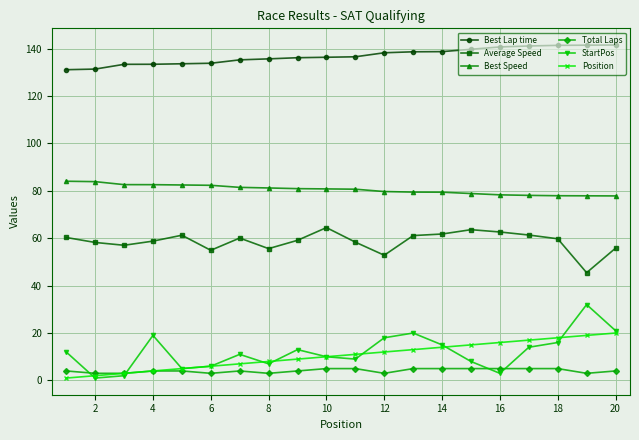

What is the highest value of the Average Speed series?

64.5